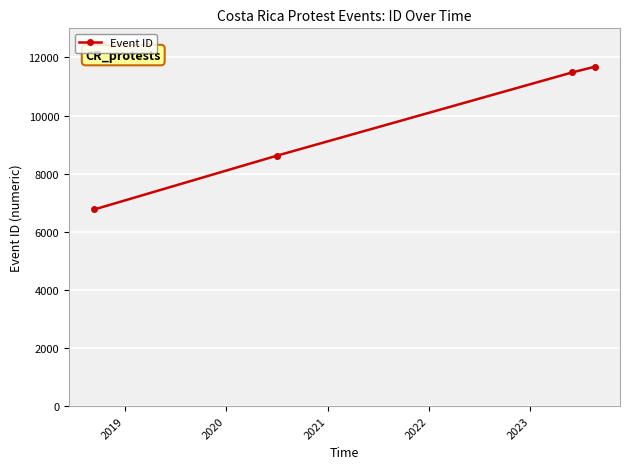

What is the minimum value shown in the chart?

6765